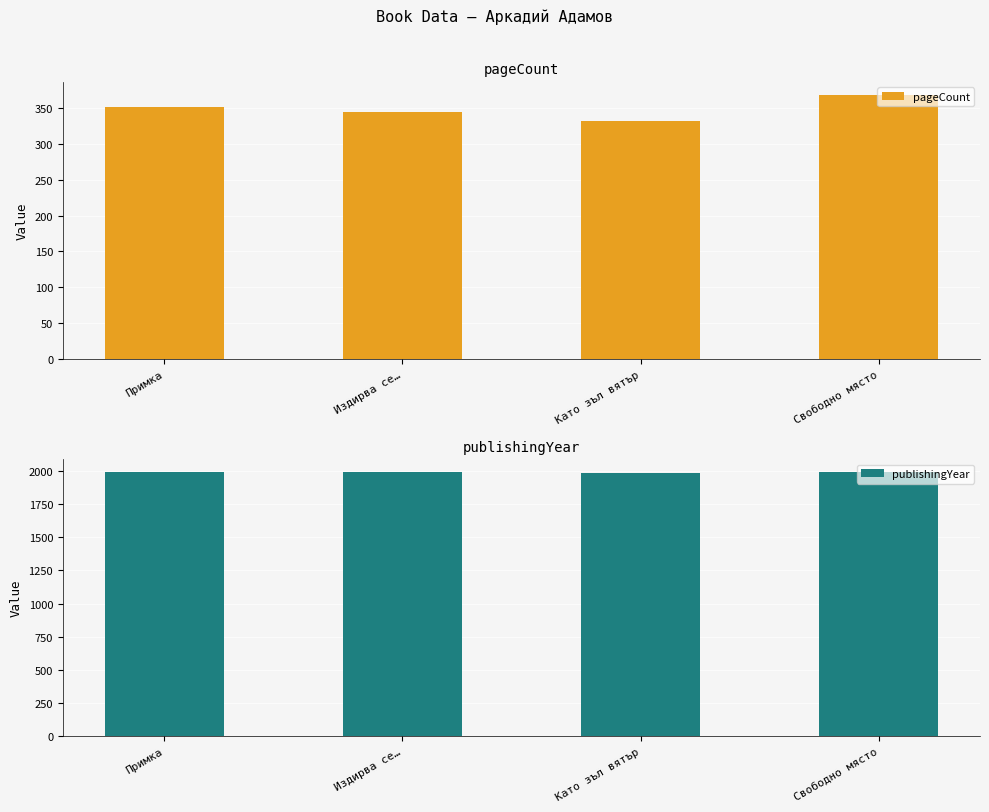

List the labels in order of publishingYear value, smallest first.

Като зъл вятър, Примка, Издирва се…, Свободно място